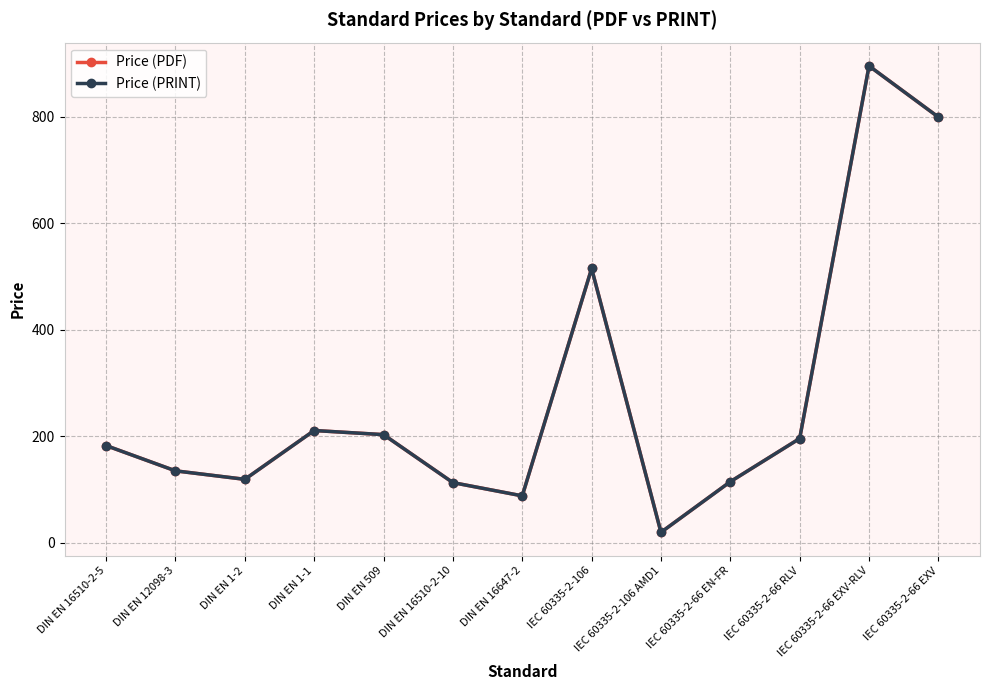

Does the chart have visible grid lines?

Yes